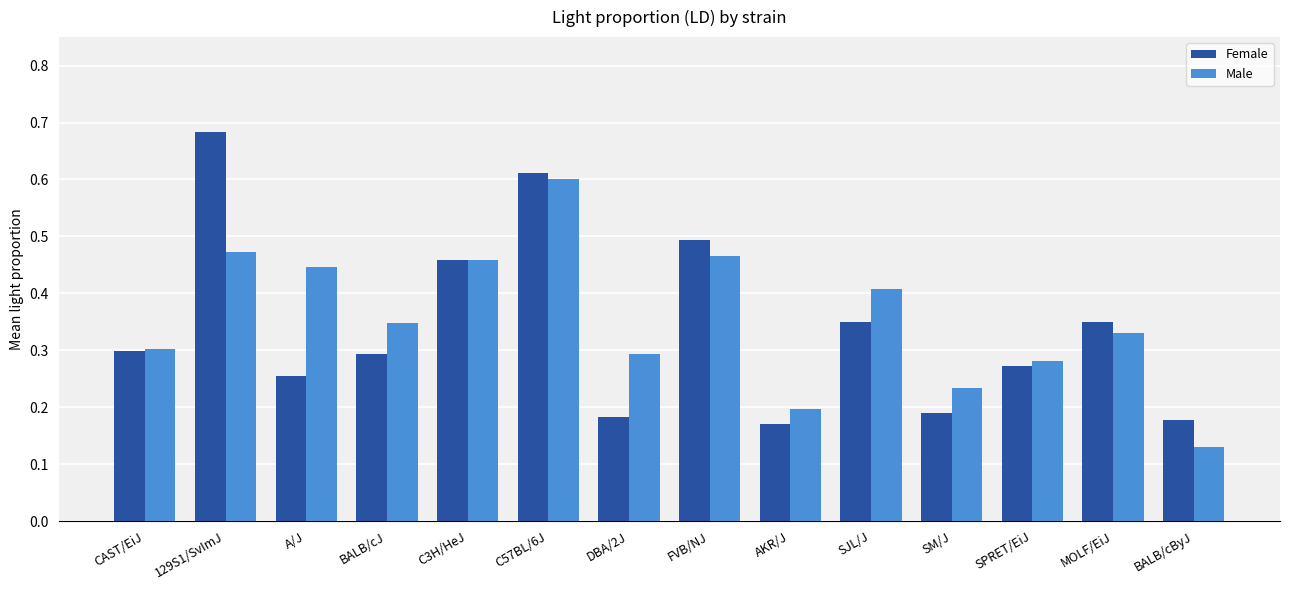

Which series changed the most between C57BL/6J and FVB/NJ?

Male